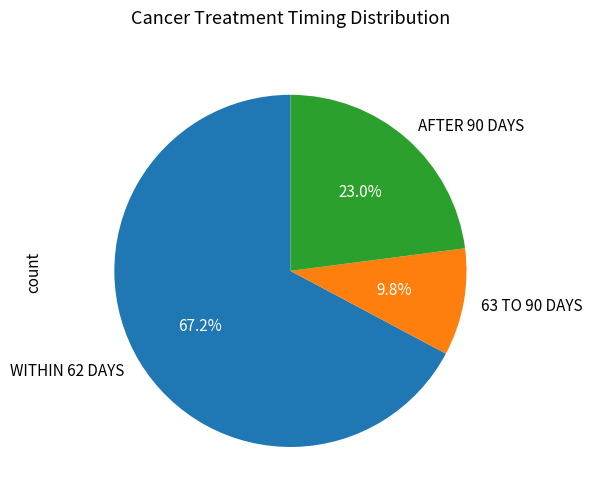

What is the ratio of the value at AFTER 90 DAYS to the value at 63 TO 90 DAYS?

2.3